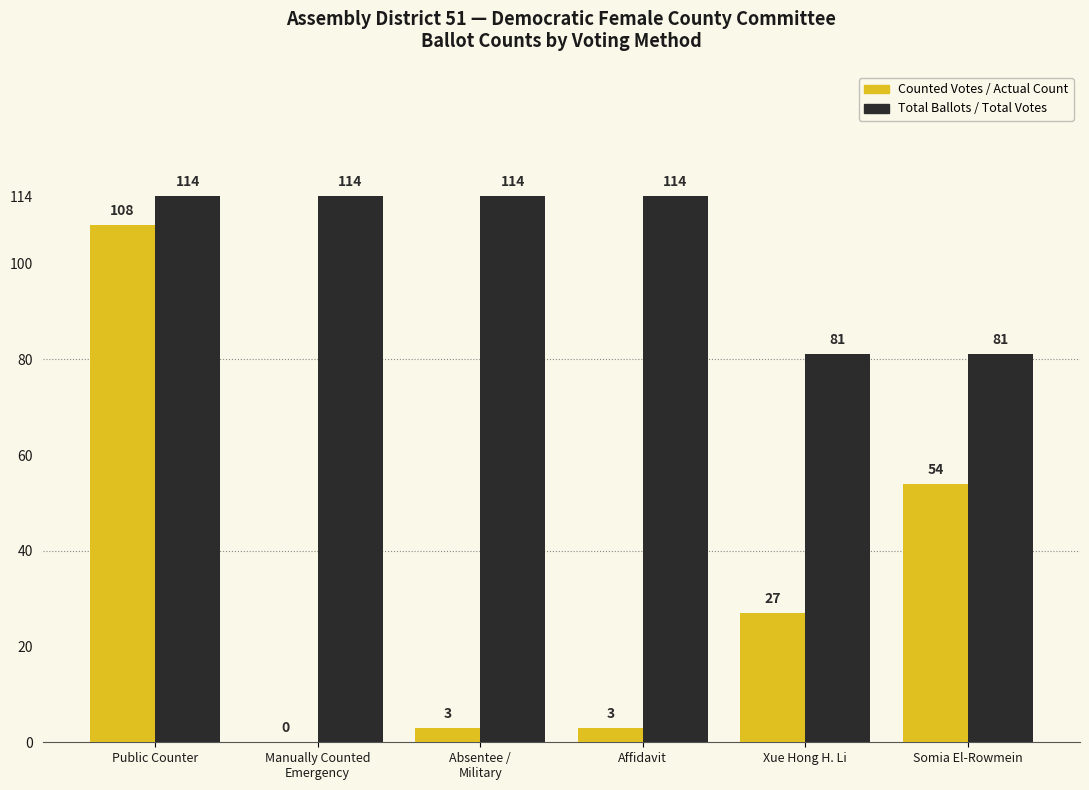

Between Absentee /
Military and Somia El-Rowmein, which series saw the biggest shift?

Counted Votes / Actual Count